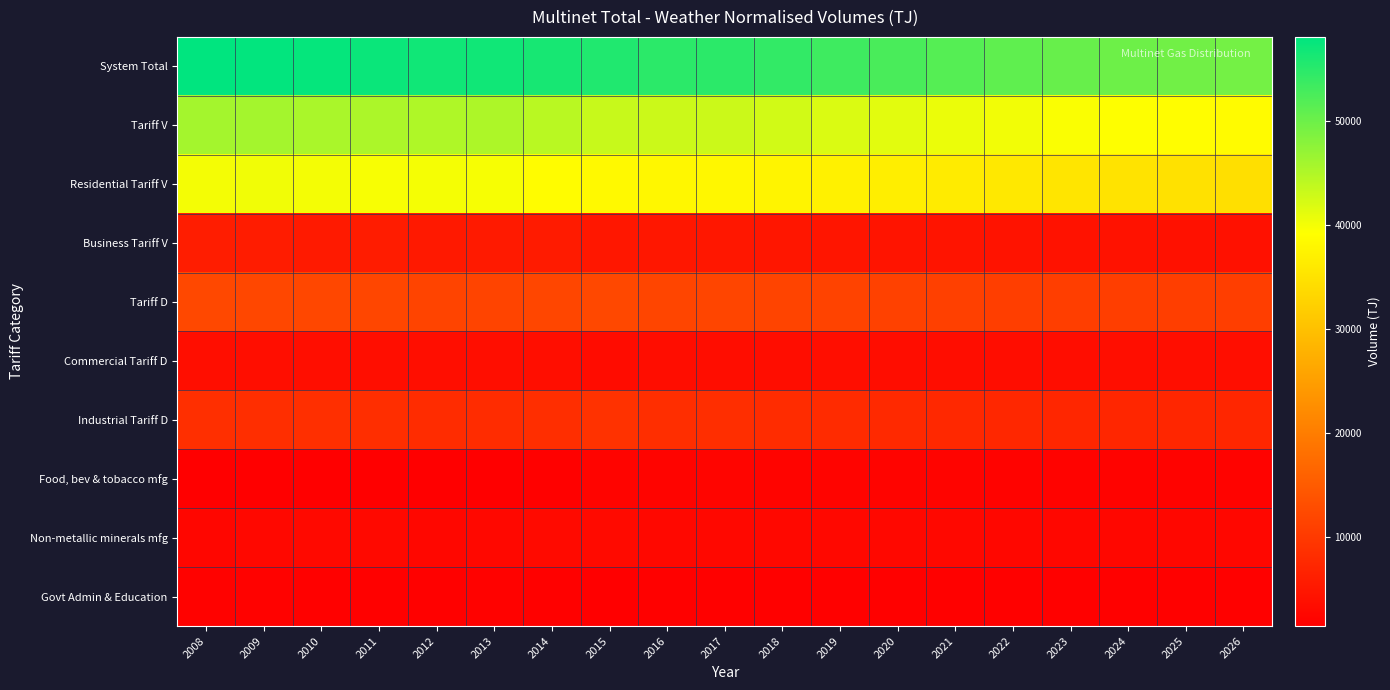

What is the minimum value shown in the chart?

1411.2